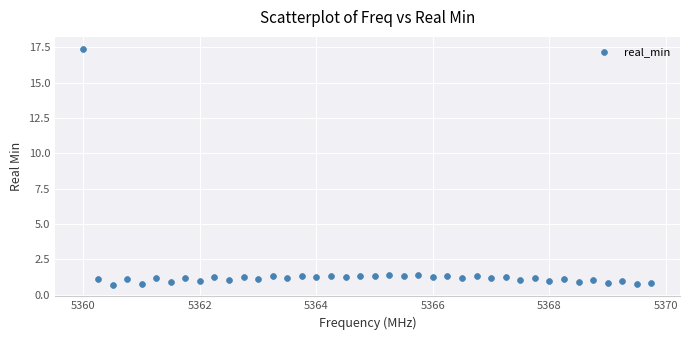

What is the range of Y values (max minus min)?

16.7